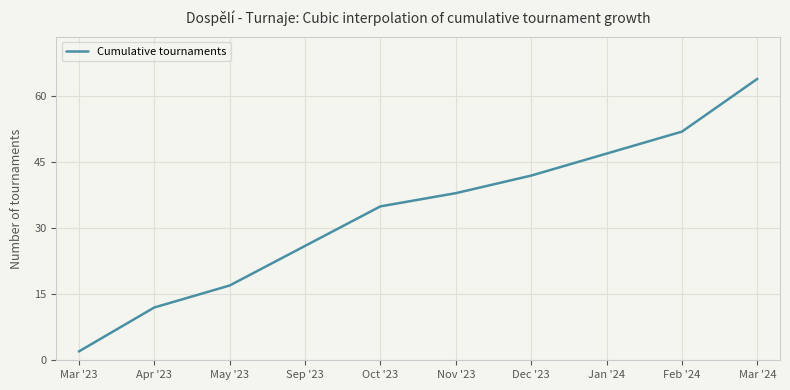

Reading left to right, what are all the values shown in this chart?

Mar '23=2	Apr '23=12	May '23=17	Sep '23=26	Oct '23=35	Nov '23=38	Dec '23=42	Jan '24=47	Feb '24=52	Mar '24=64